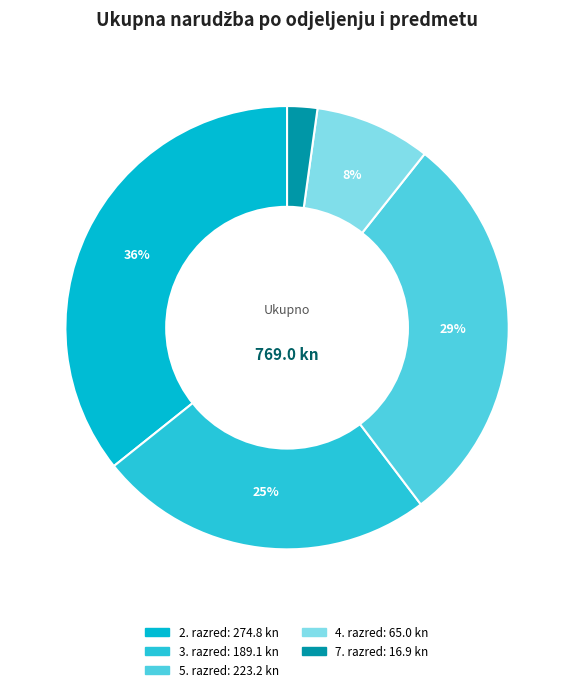

How many slices are in this pie chart?

5